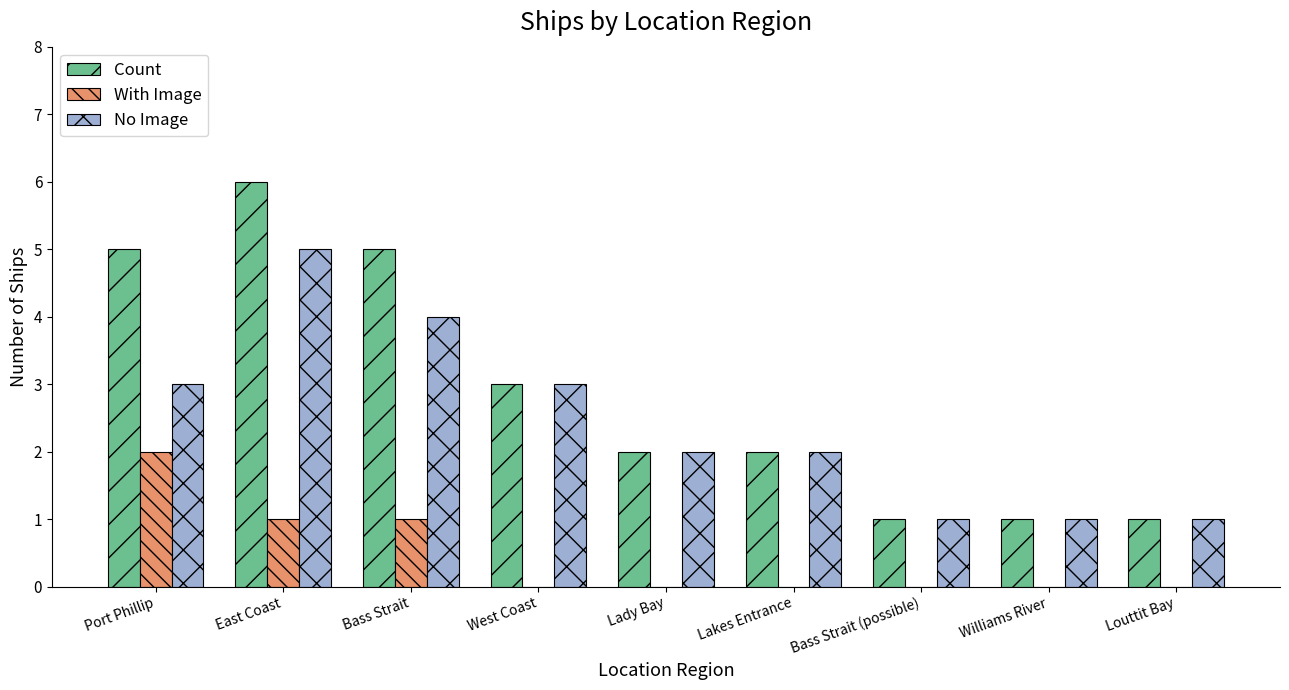

True or false: With Image has a value of 1 at Bass Strait (possible).

False